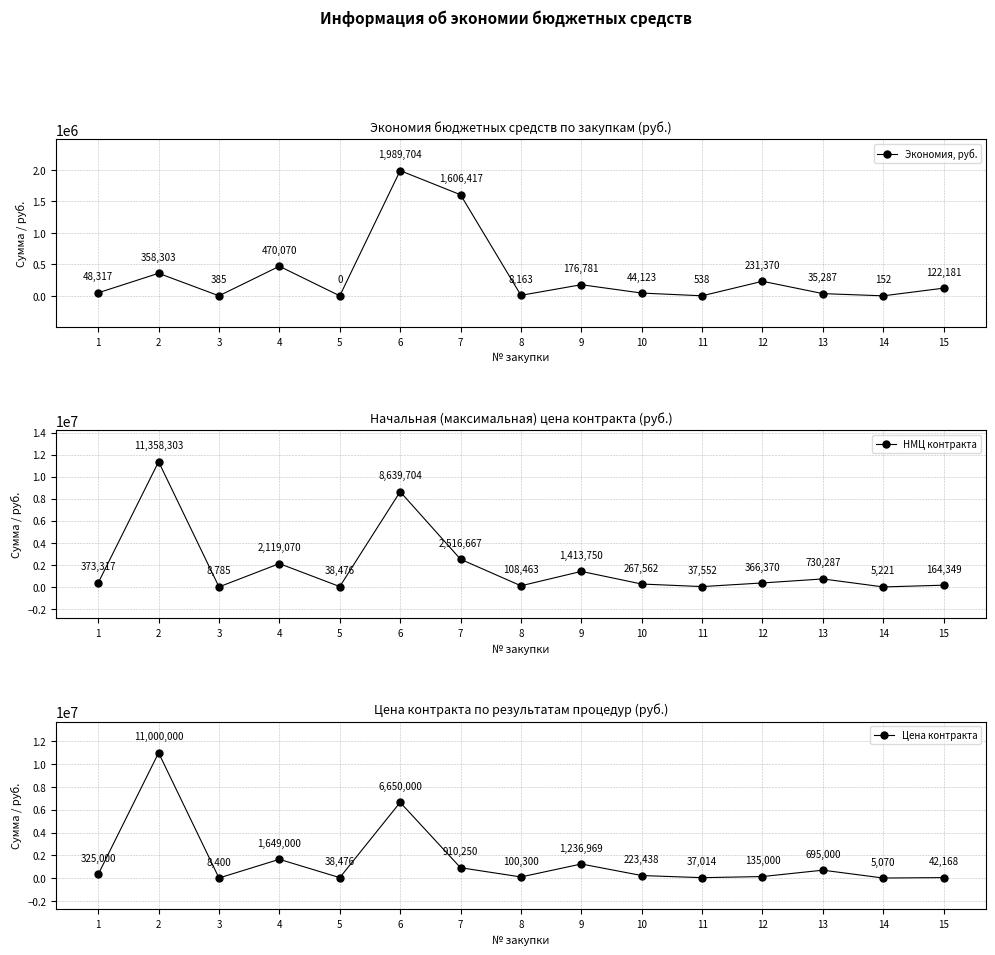

Where is the first local maximum for Цена контракта?

2